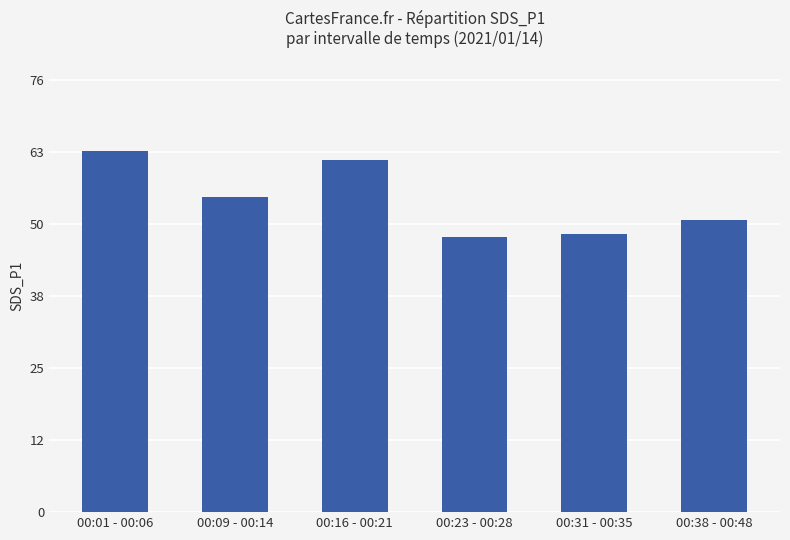

Between 00:31 - 00:35 and 00:01 - 00:06, which is larger?

00:01 - 00:06